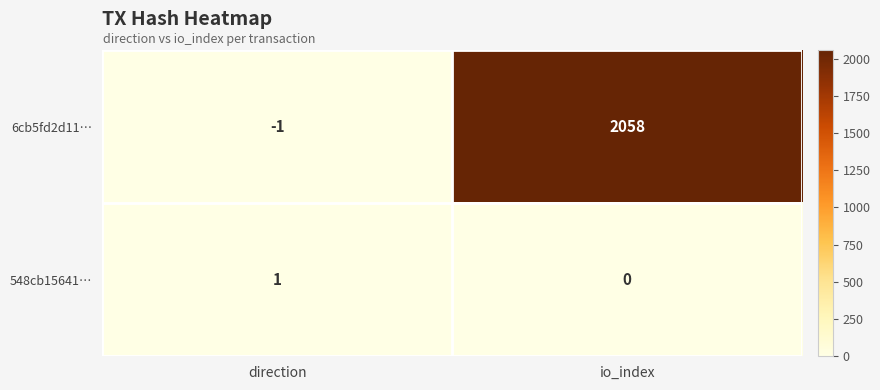

What is the smallest value displayed?

-1